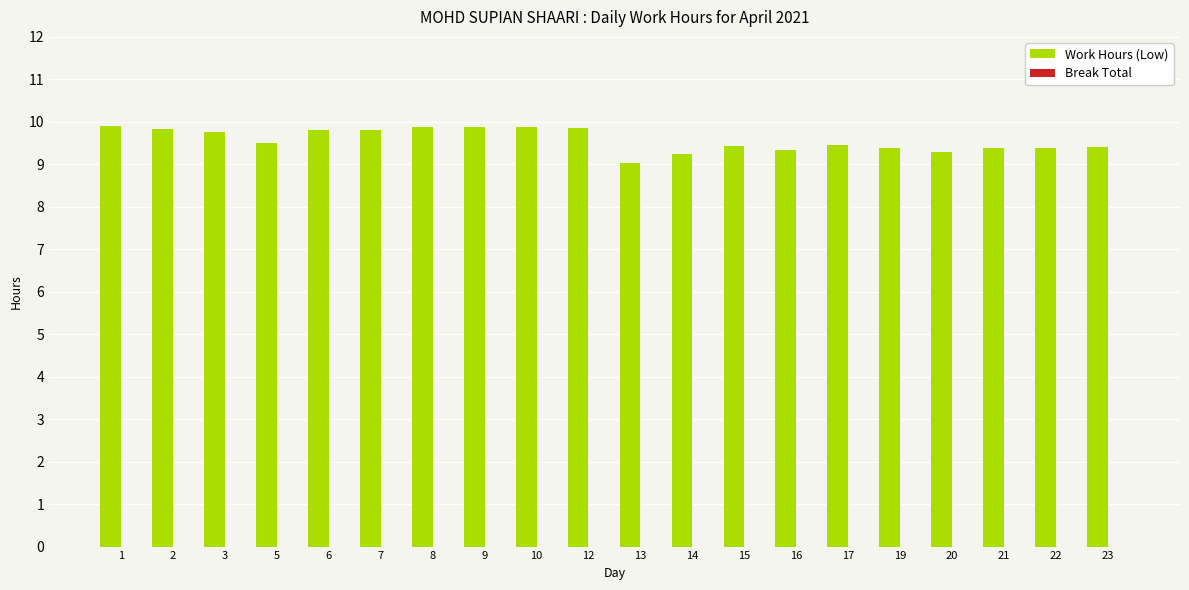

What is the maximum value shown in the chart?

9.9